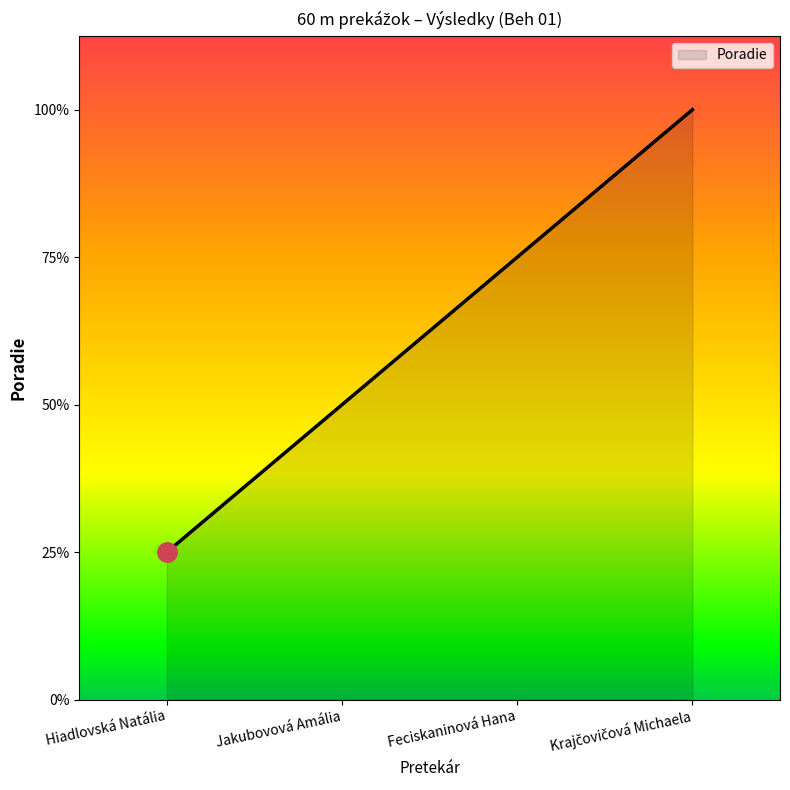

List the labels in order of value, smallest first.

Hiadlovská Natália, Jakubovová Amália, Feciskaninová Hana, Krajčovičová Michaela